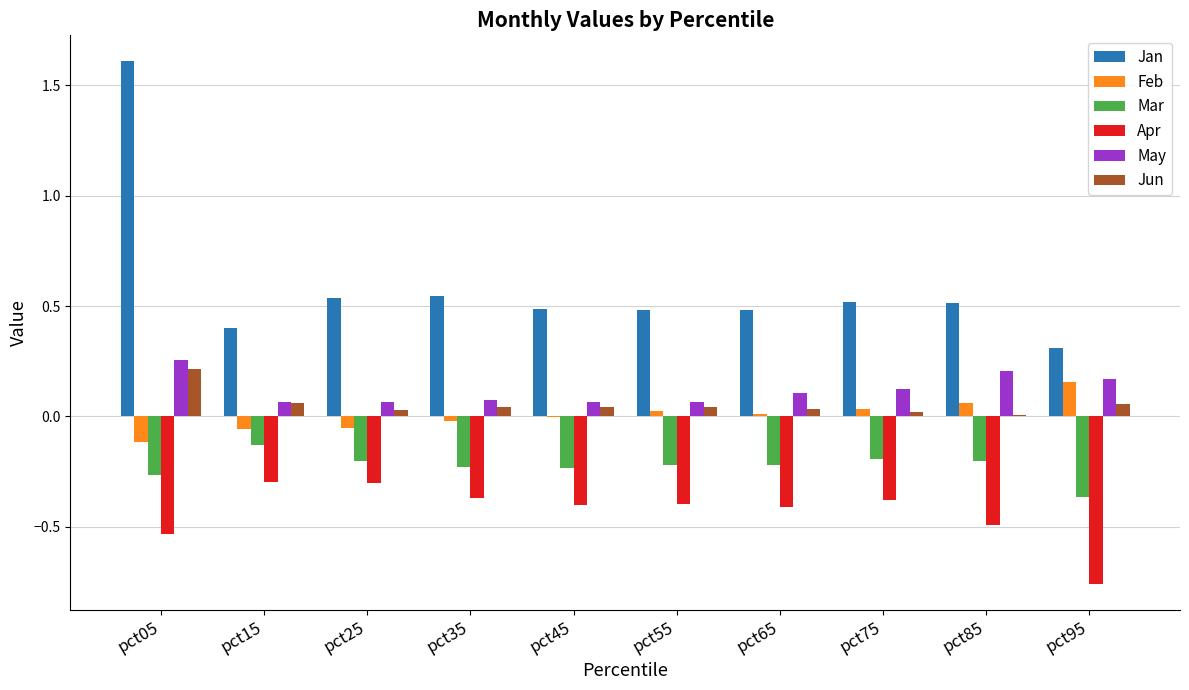

The May series shows 0.4 at pct05. True or false?

False